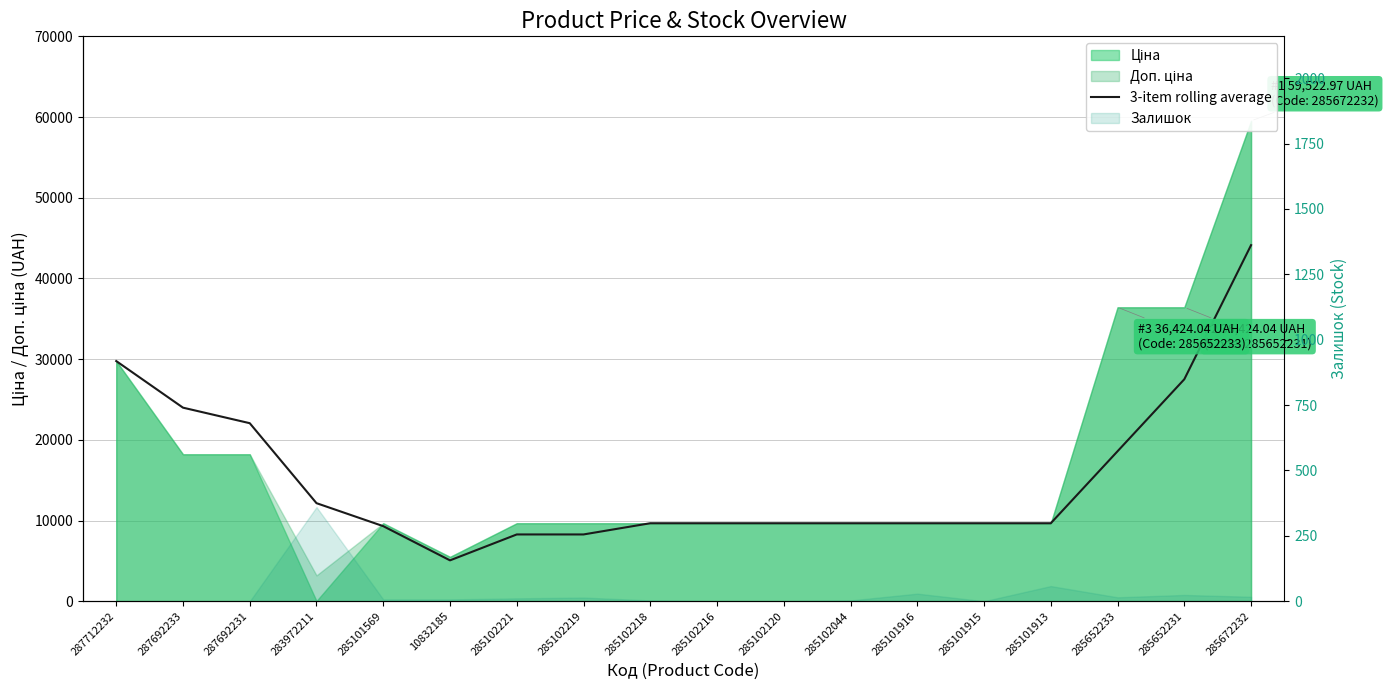

Does the chart display data point markers on the line(s)?

No